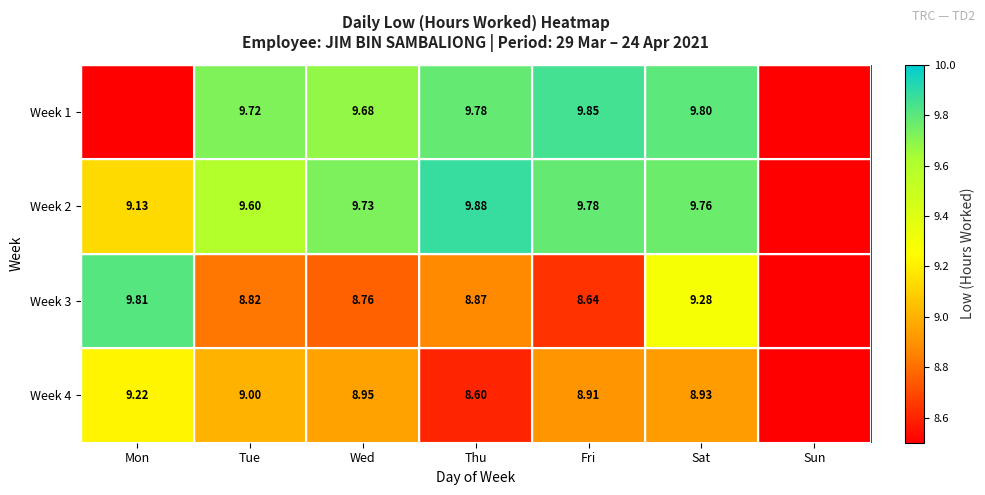

What is the difference between the highest and lowest values at Thu?

1.3